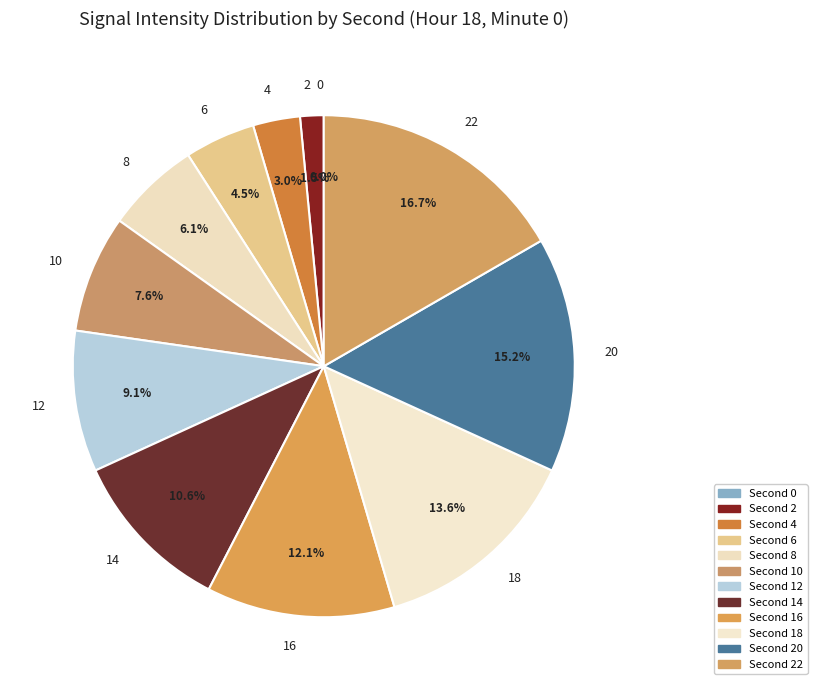

To the nearest percent, what percentage of the pie is 6?

5%